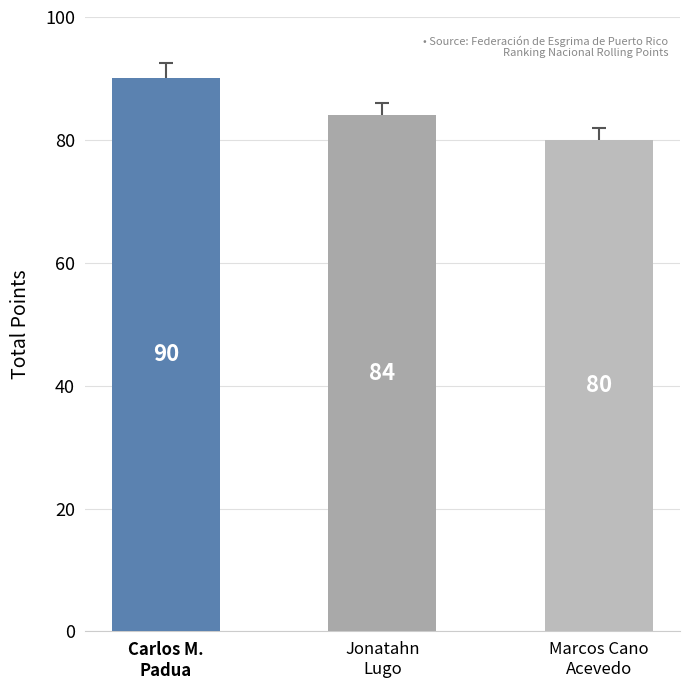

What is the value of the 2nd bar from the left?

84